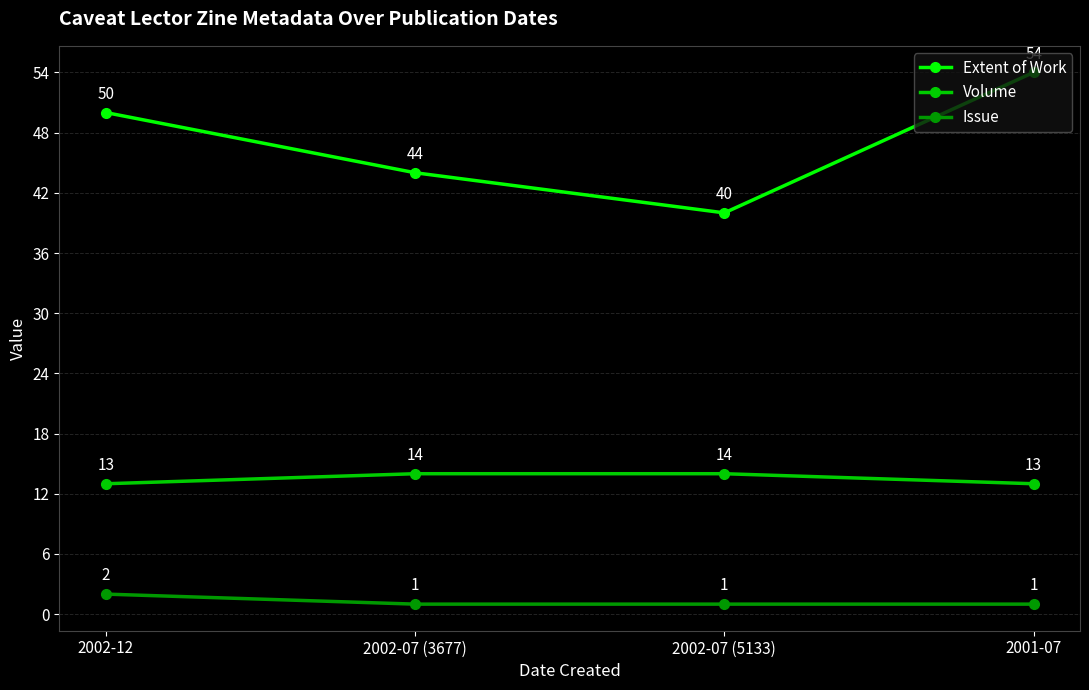

At 2002-07 (5133), list the series in order from largest to smallest.

Extent of Work, Volume, Issue